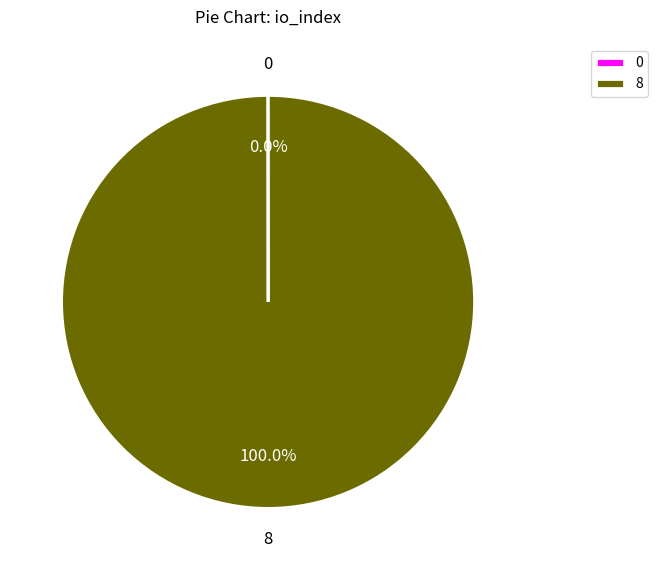

Is 8 the majority of the pie?

Yes